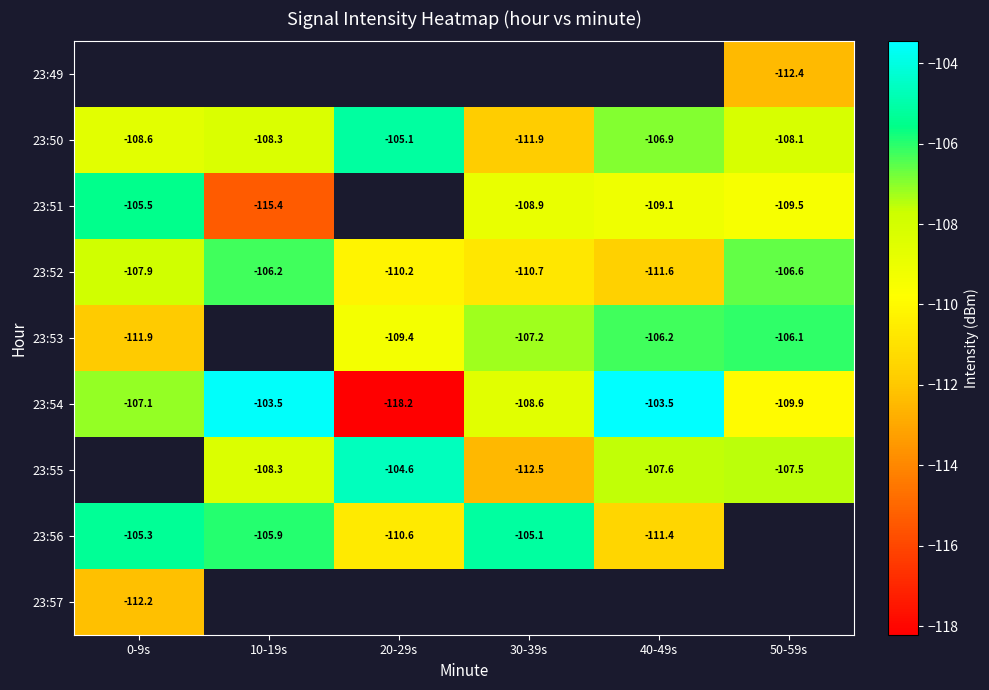

Is the value of 23:52 at 10-19s greater than the value of 23:50 at 20-29s?

No